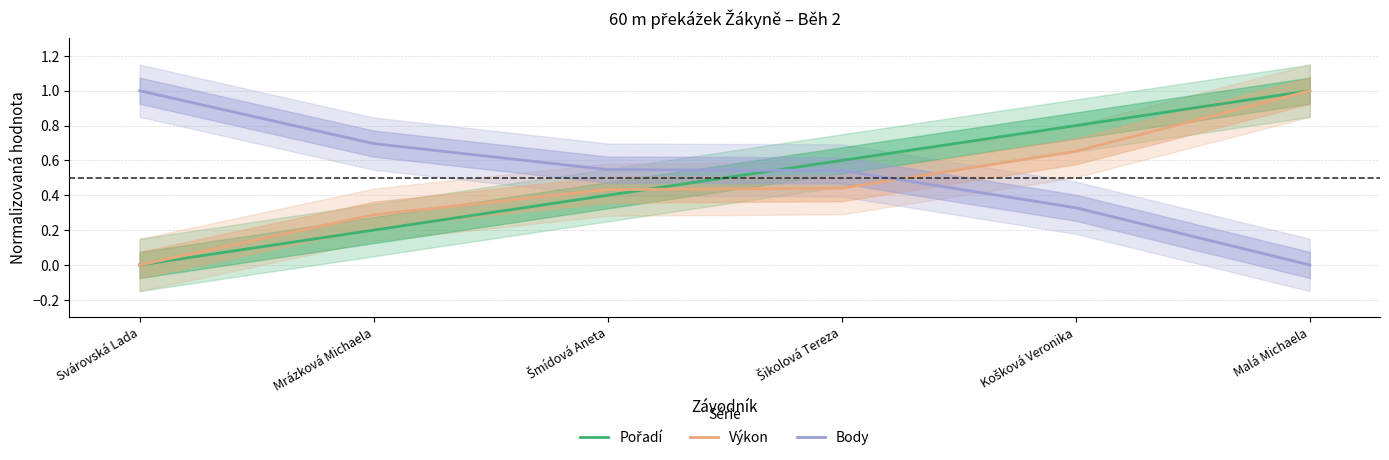

Rank the categories by Body value from highest to lowest.

Svárovská Lada, Mrázková Michaela, Šmídová Aneta, Šikolová Tereza, Košková Veronika, Malá Michaela